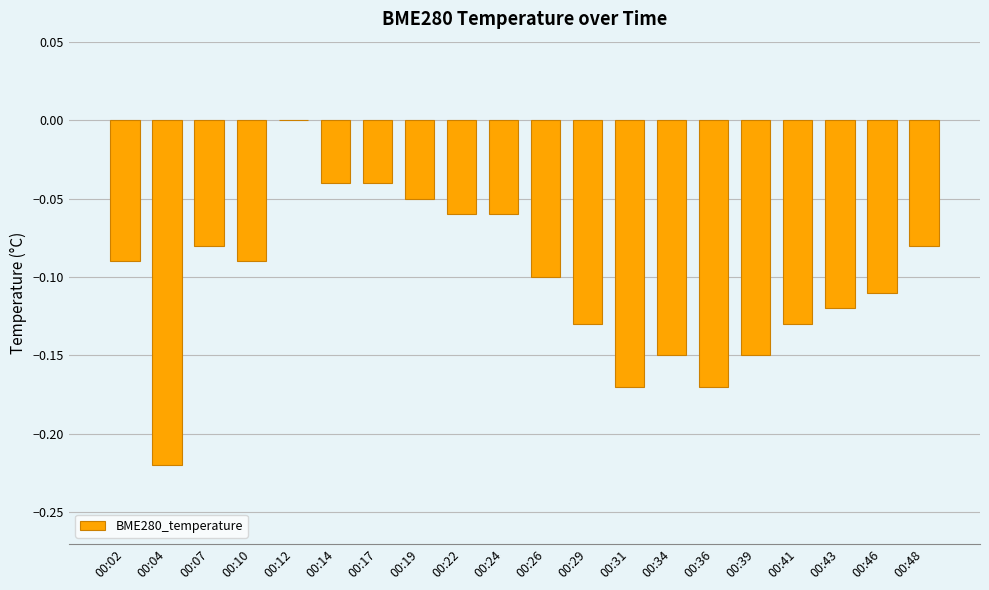

What is the sum of all values?

-2.0